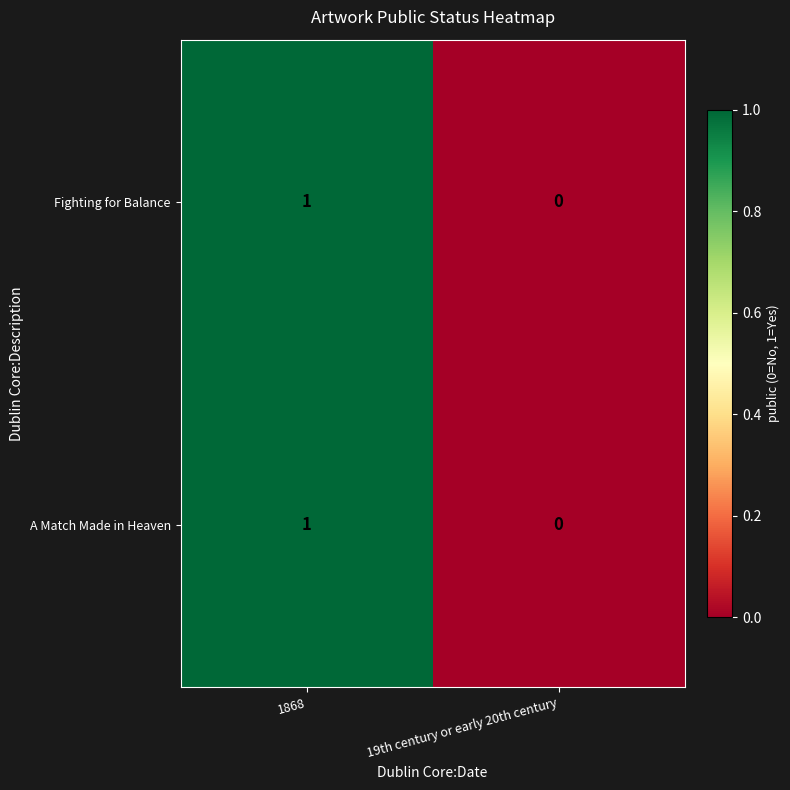

Is it true that A Match Made in Heaven equals 1 at 1868?

True